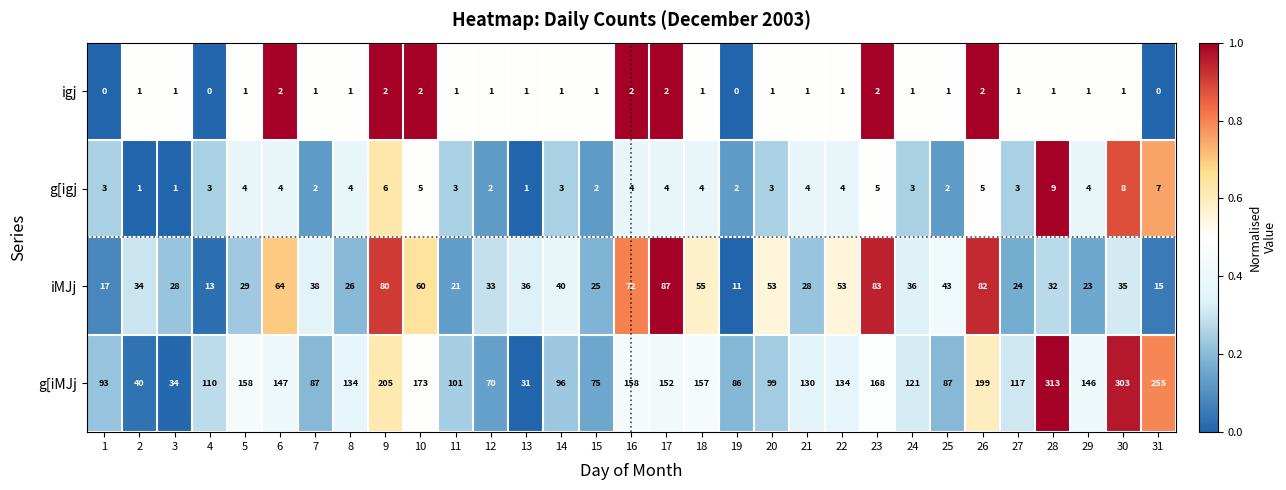

What is the sum of all g[igj values?

115